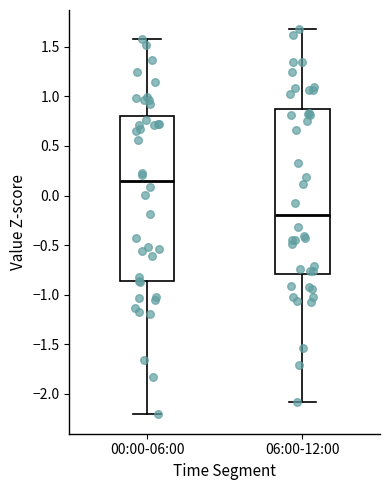

Which box has the lowest median line?

06:00-12:00